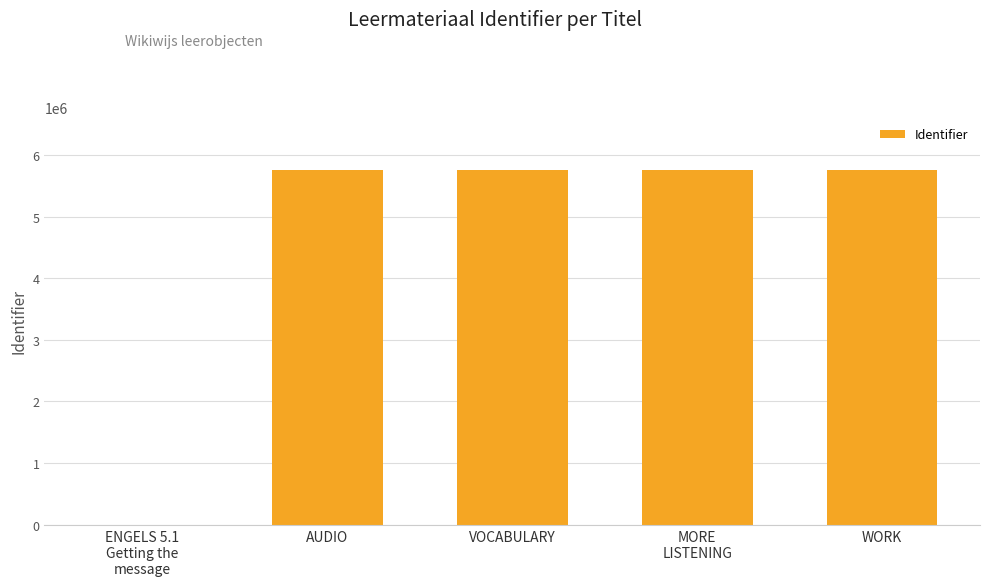

What is the maximum value shown in the chart?

5749852